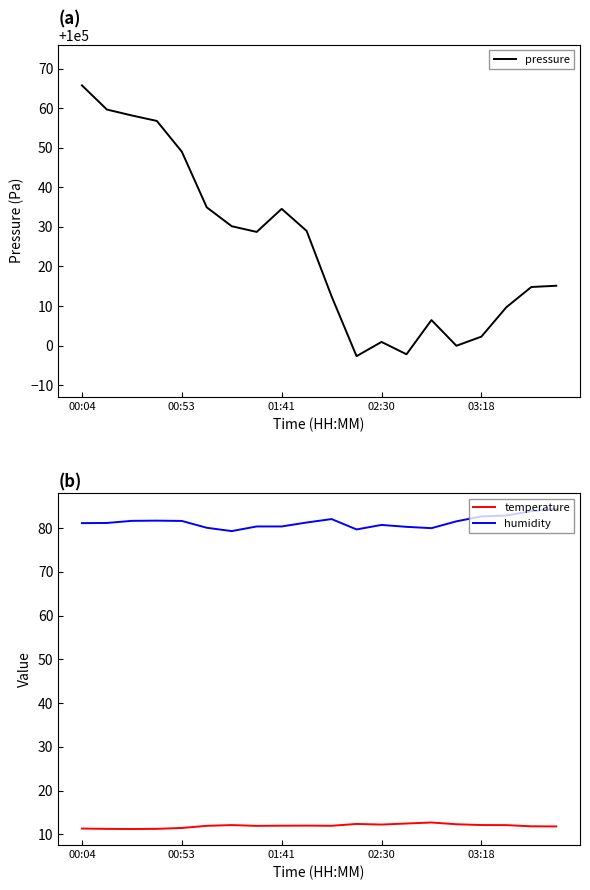

At which category is the sum across all series the highest?

00:04